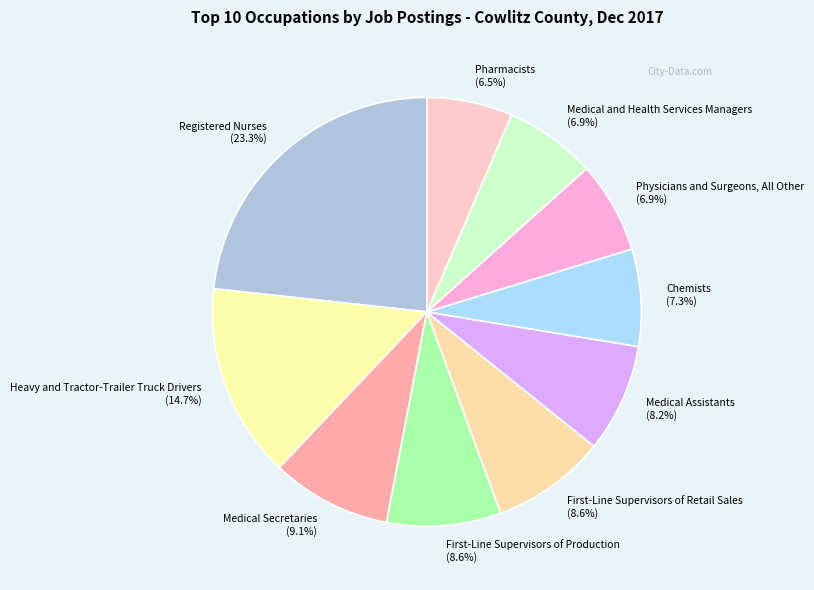

Is there any slice that represents more than half of the pie?

No